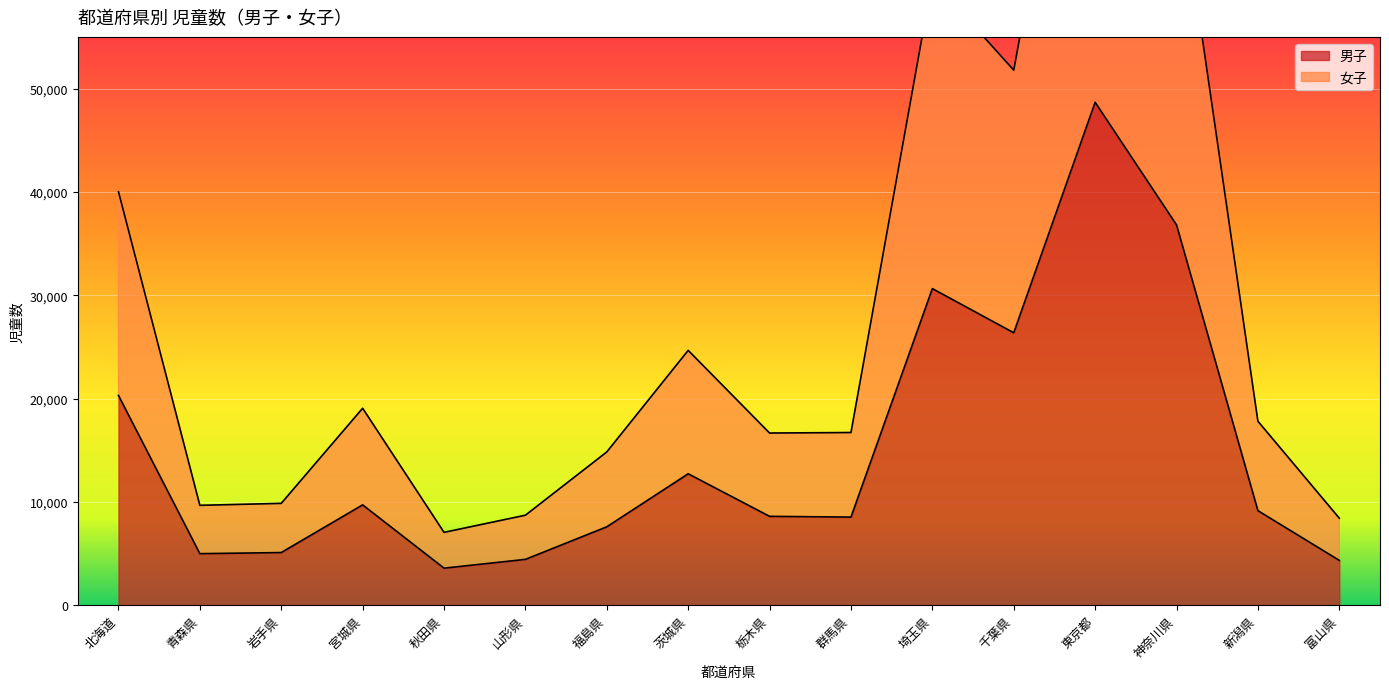

How many interior local valleys does the 女子 series have?

4